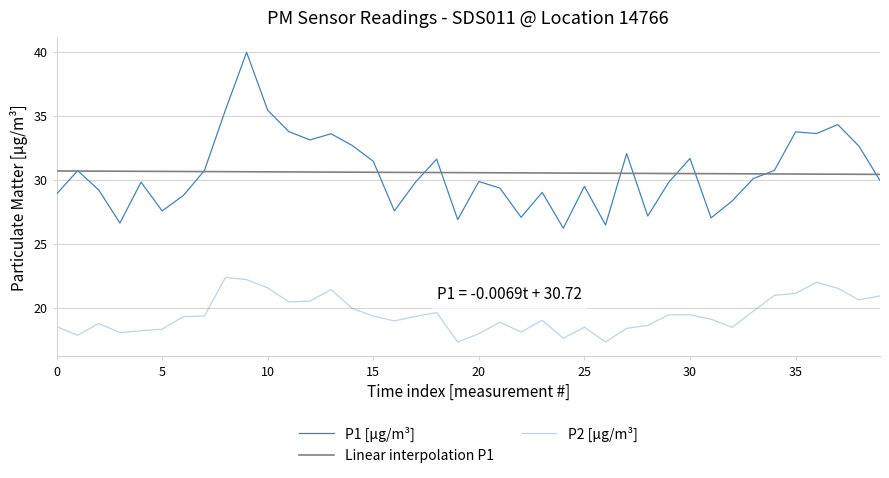

How many lines are shown in the chart?

3